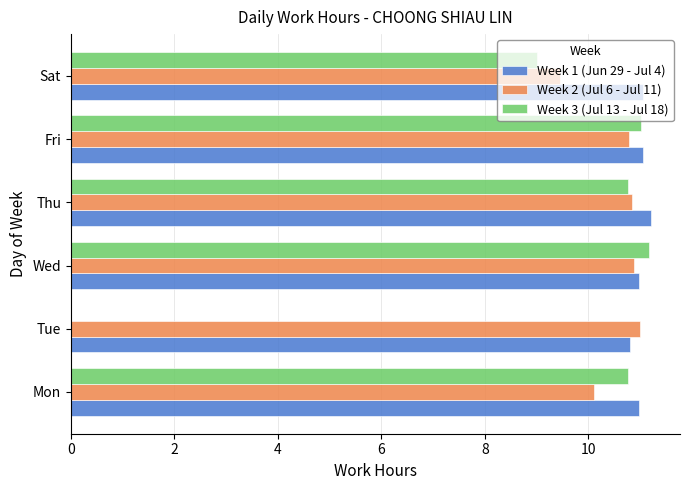

The value of Week 3 (Jul 13 - Jul 18) at Thu is 10.8. True or false?

True